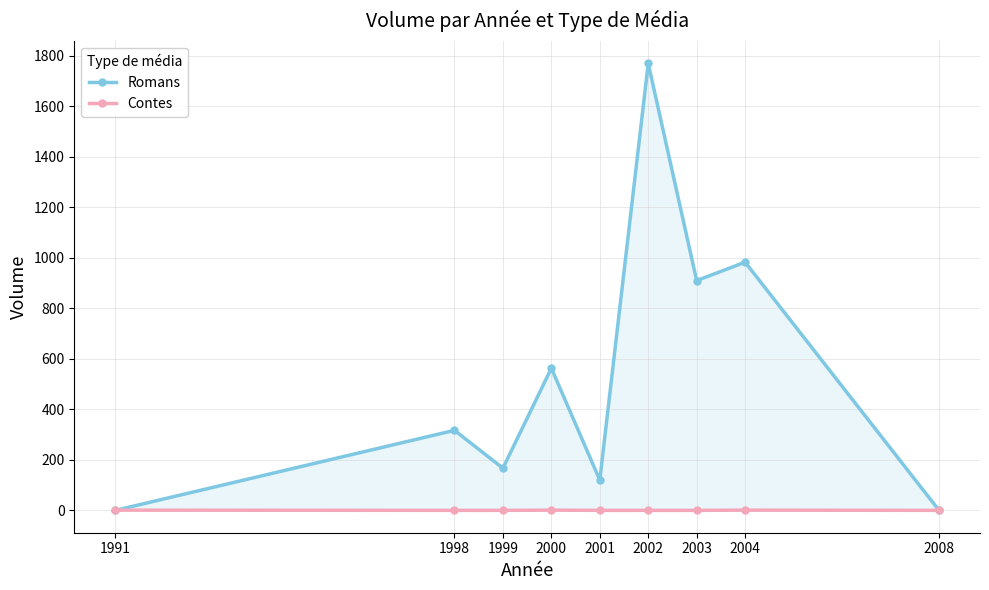

The Romans series shows 37 at 1999. True or false?

False